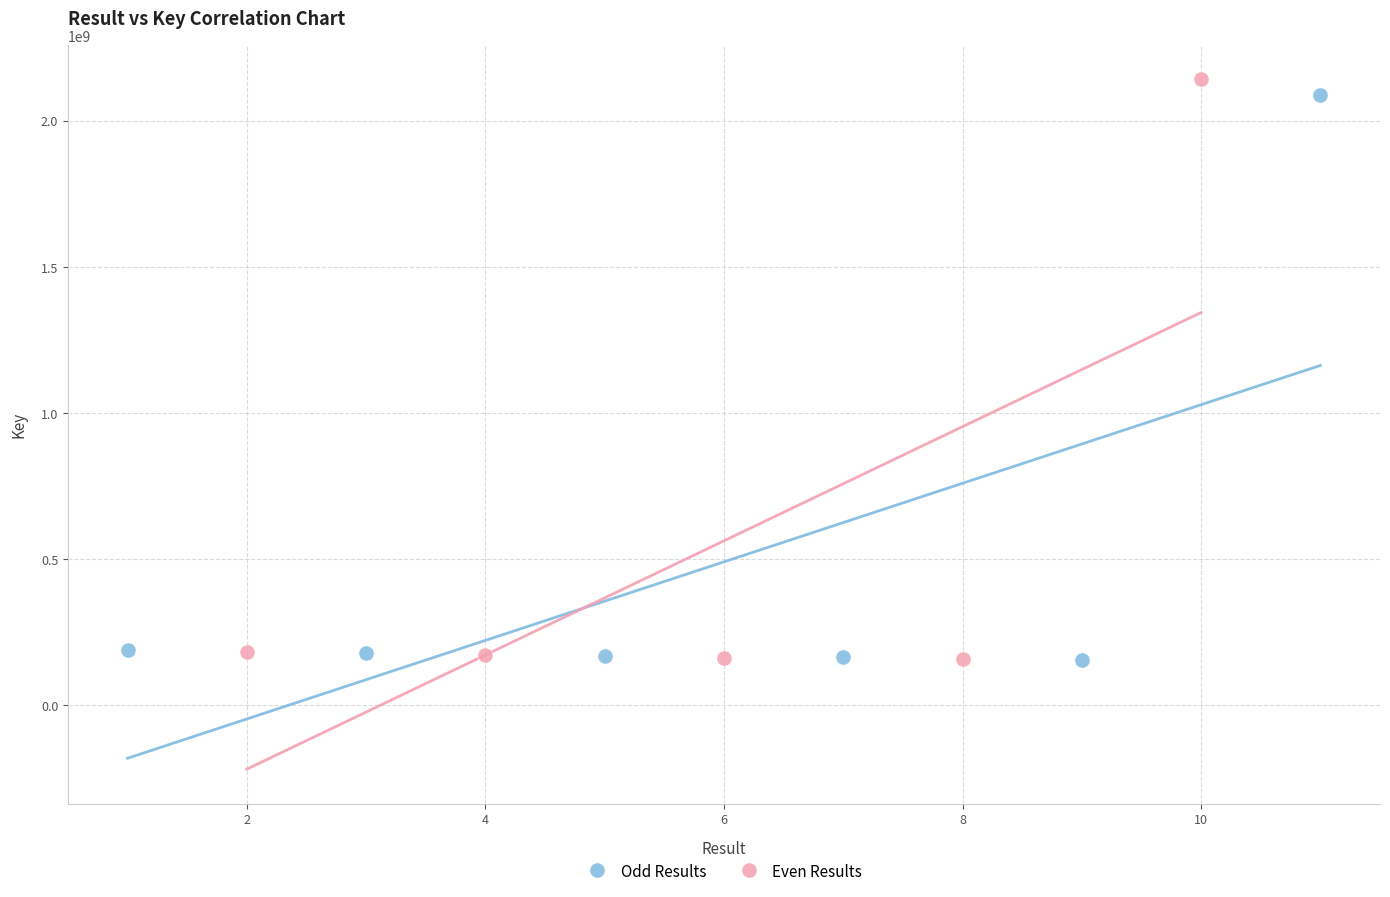

What are all the series names shown in the legend?

Odd Results, Even Results